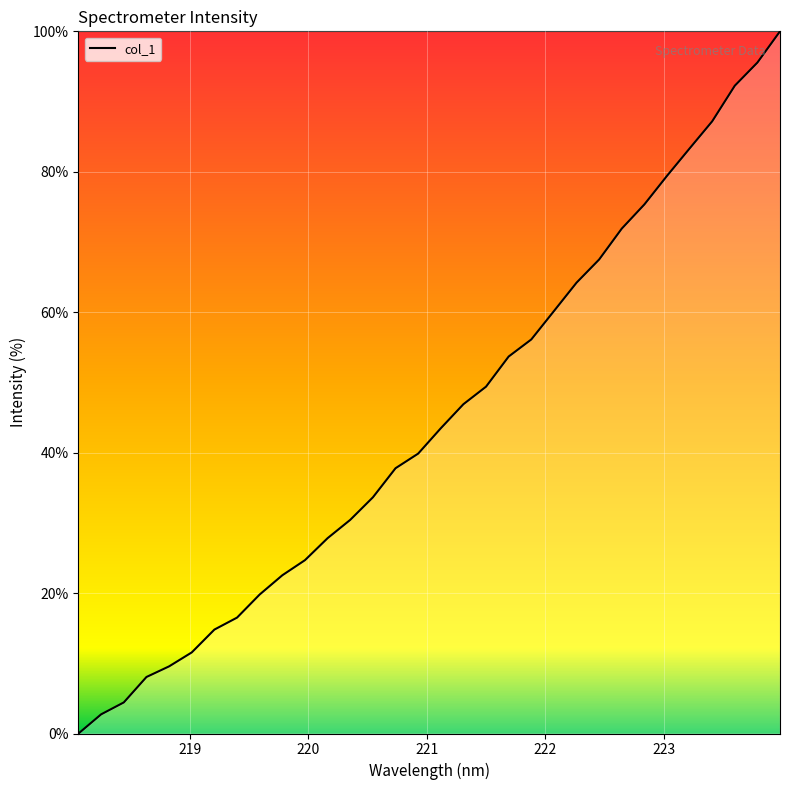

What is the difference between the maximum and minimum values?

100.0